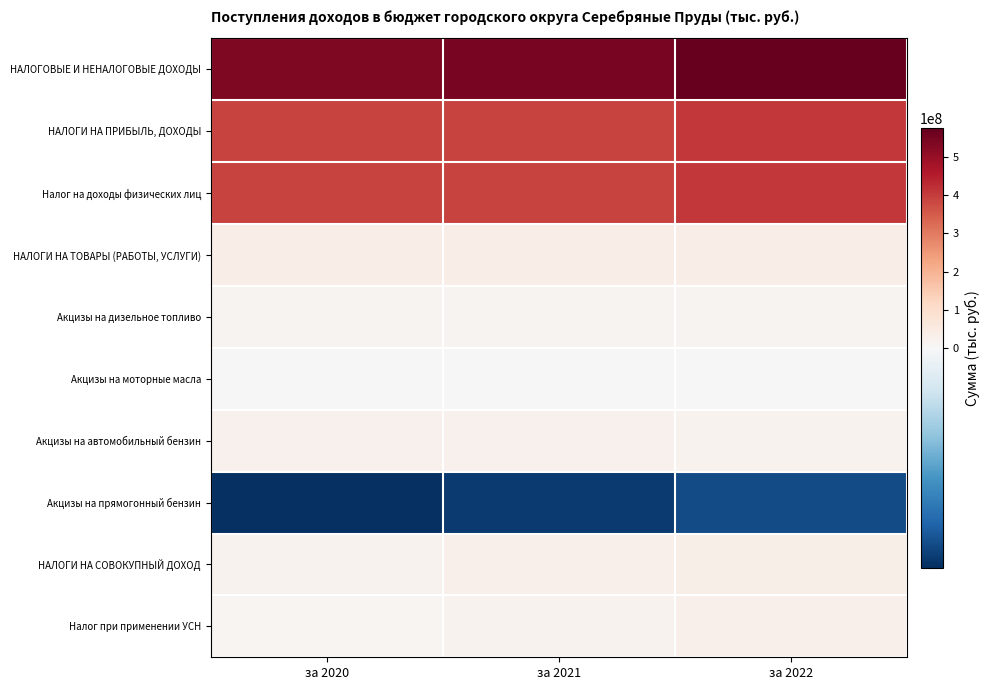

At which category is the sum across all series the highest?

за 2022